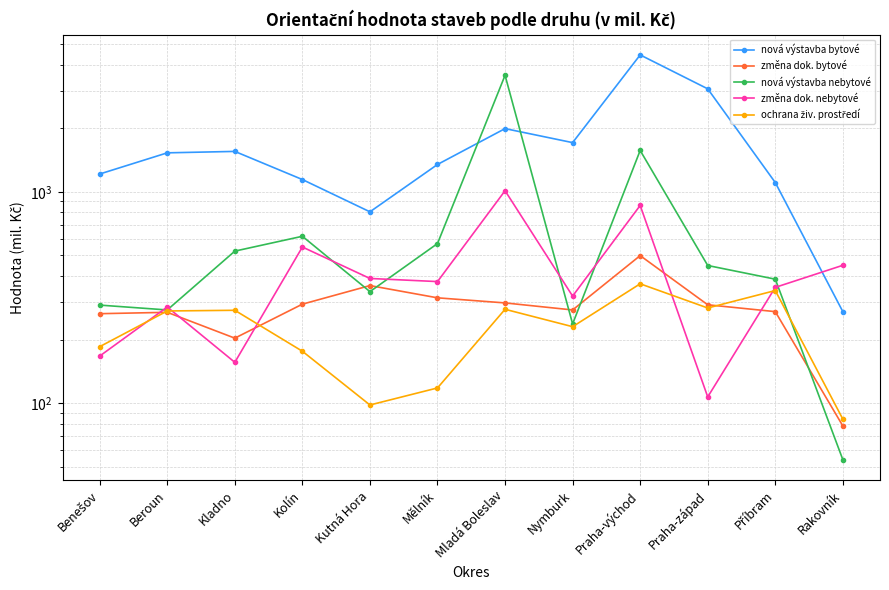

Where do změna dok. nebytové and nová výstavba nebytové first cross each other?

Benešov and Beroun